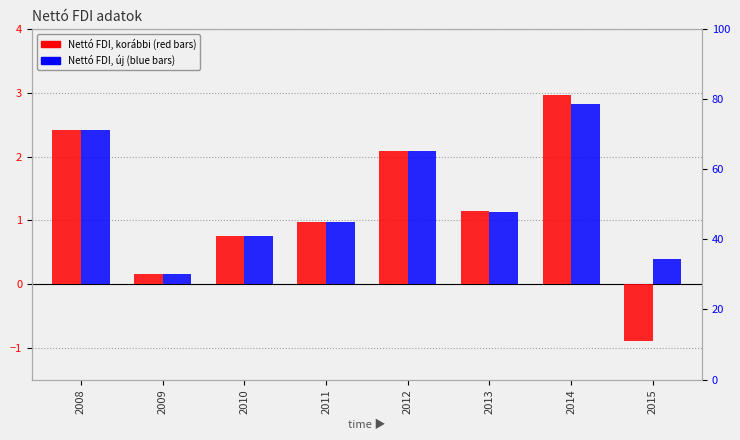

How many values in Nettó FDI, korábbi are below zero?

1